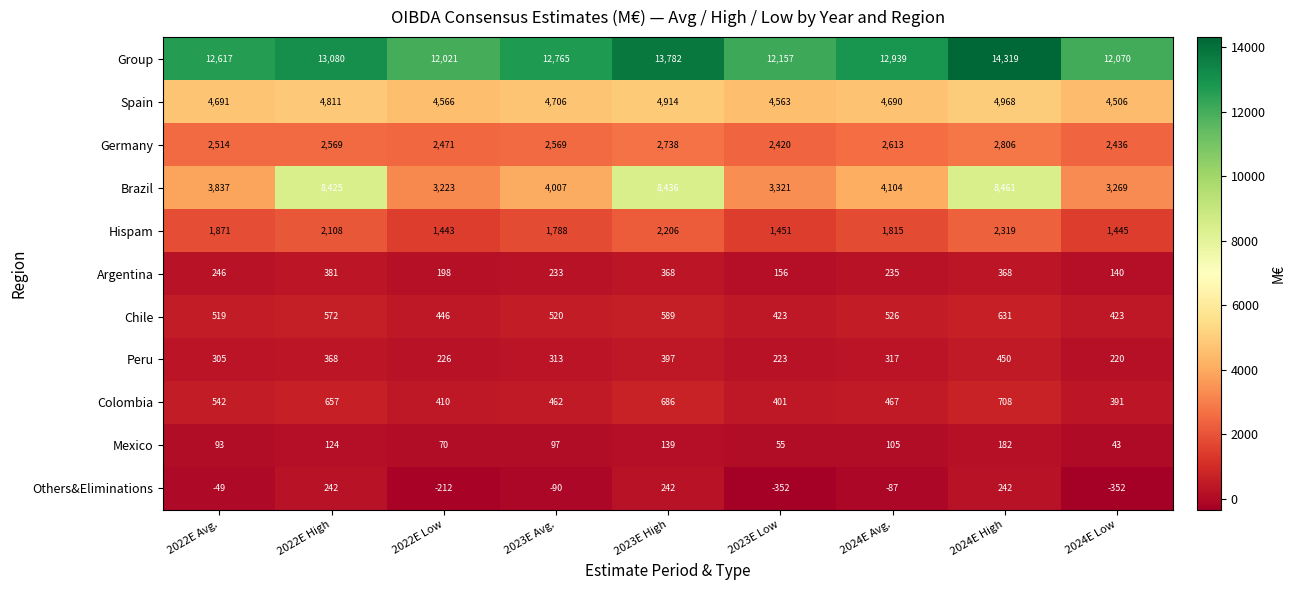

What is the difference between the maximum and minimum values in the Hispam series?

876